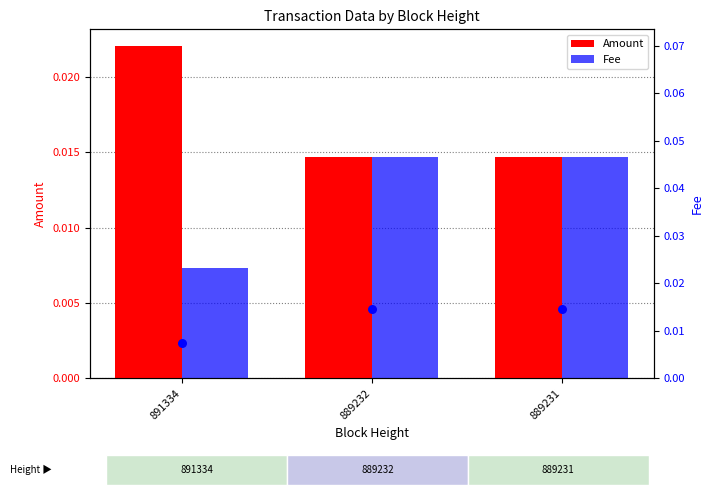

At how many categories does at least one series exceed 0?

3